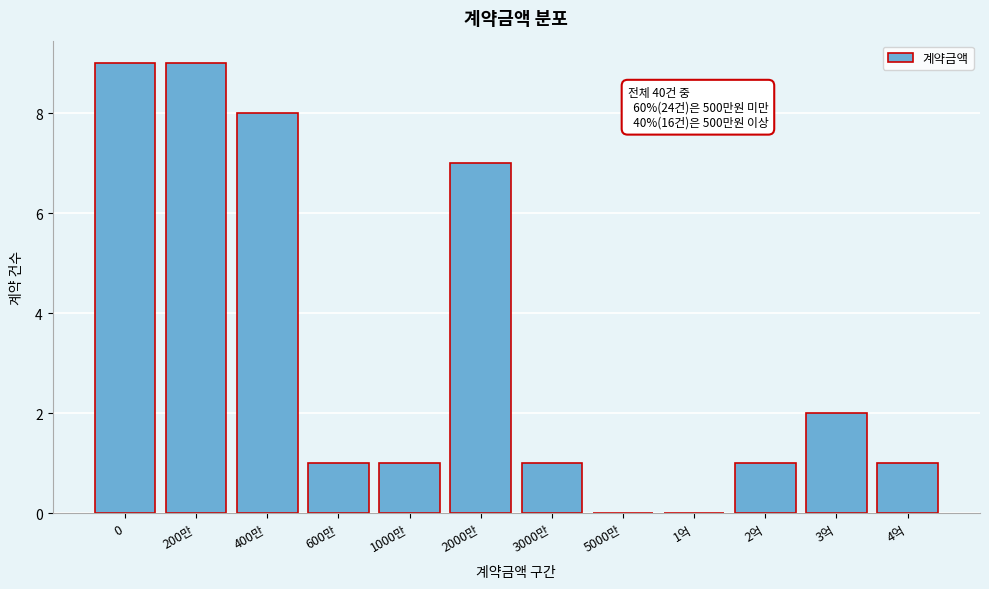

Reading left to right, extract all data points from this chart.

0=9	200만=9	400만=8	600만=1	1000만=1	2000만=7	3000만=1	5000만=0	1억=0	2억=1	3억=2	4억=1